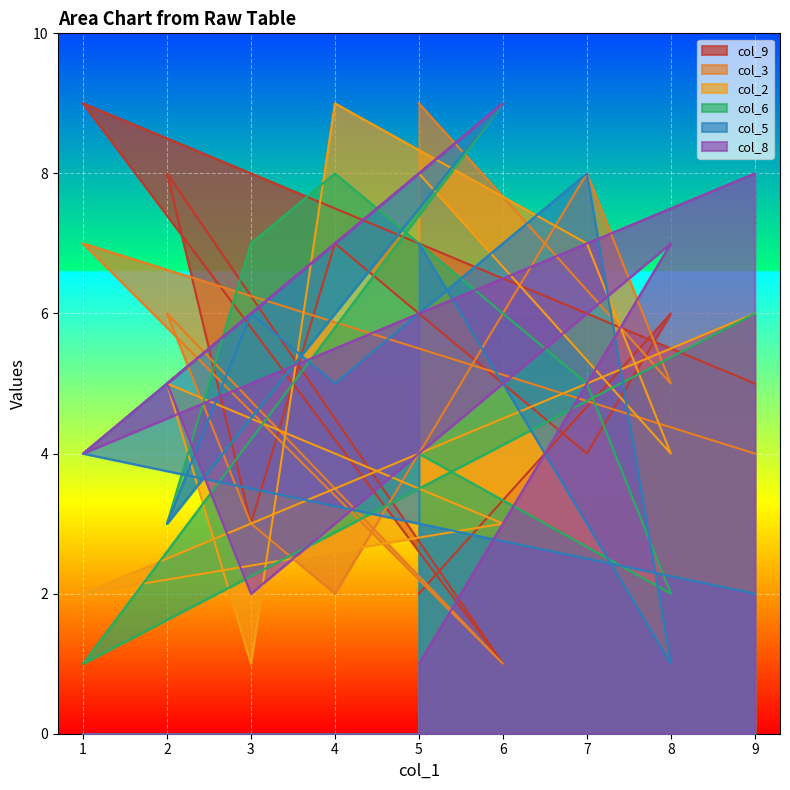

What is the total value across all series at 4?

34